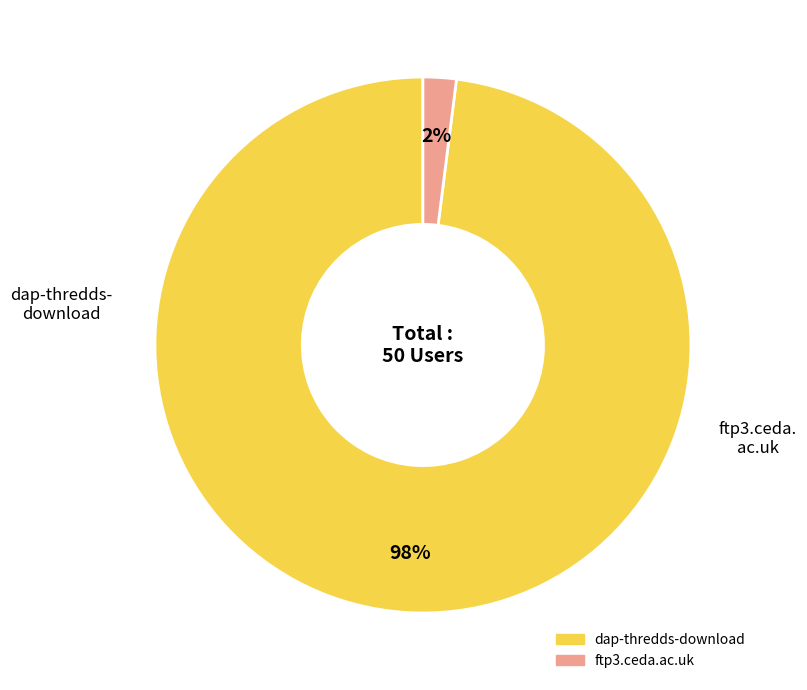

Which has a higher value, dap-thredds-download or ftp3.ceda.ac.uk?

dap-thredds-download